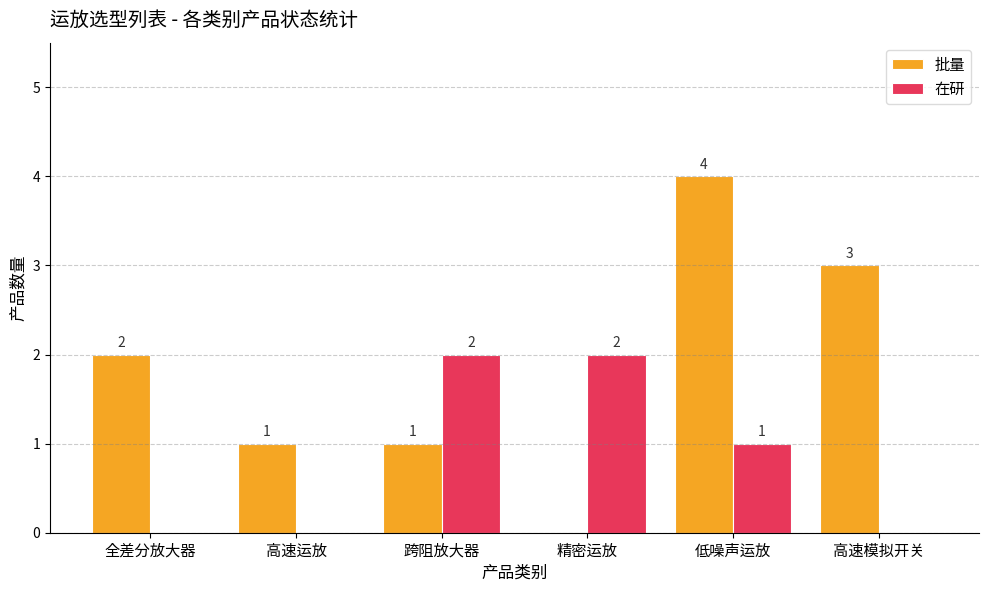

Are the bars grouped side by side (vs. stacked)?

Yes